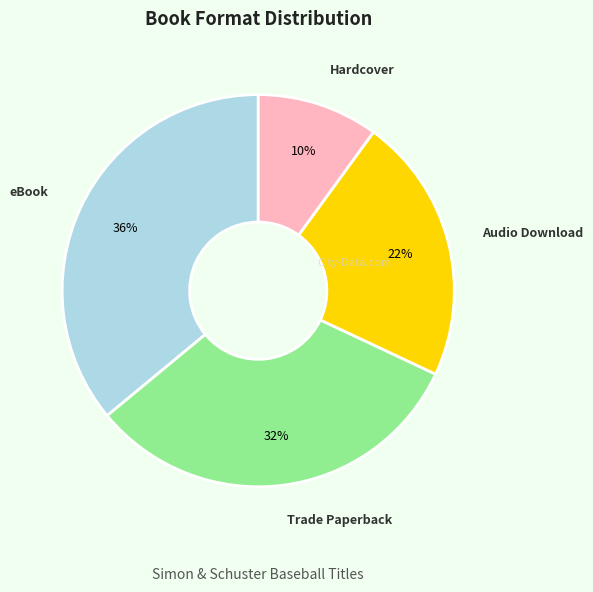

Approximately how many times larger is the value at Hardcover compared to Audio Download?

0.5